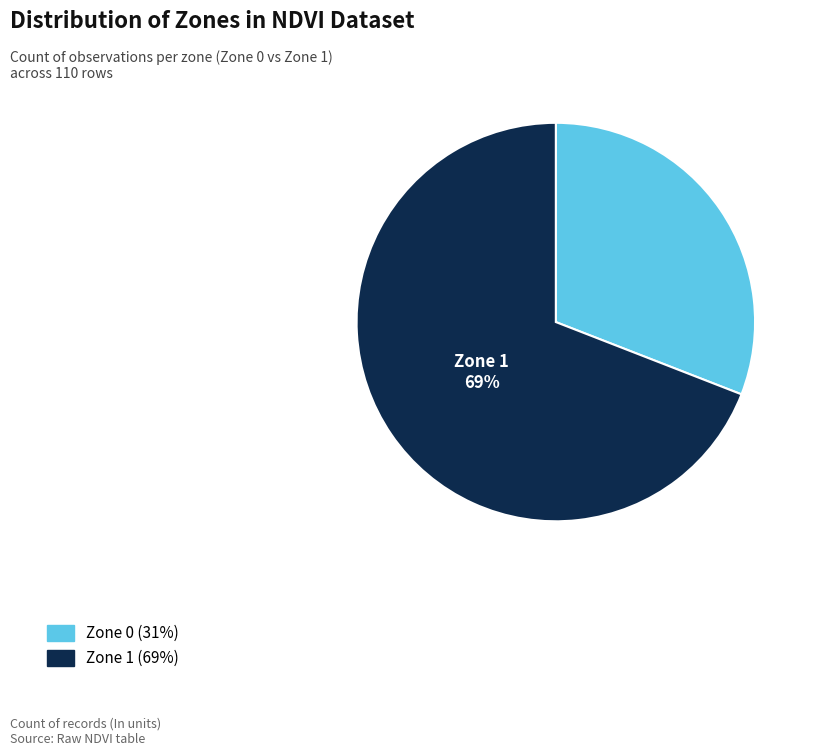

To the nearest percent, what is the difference between the largest and smallest slice percentages?

38%